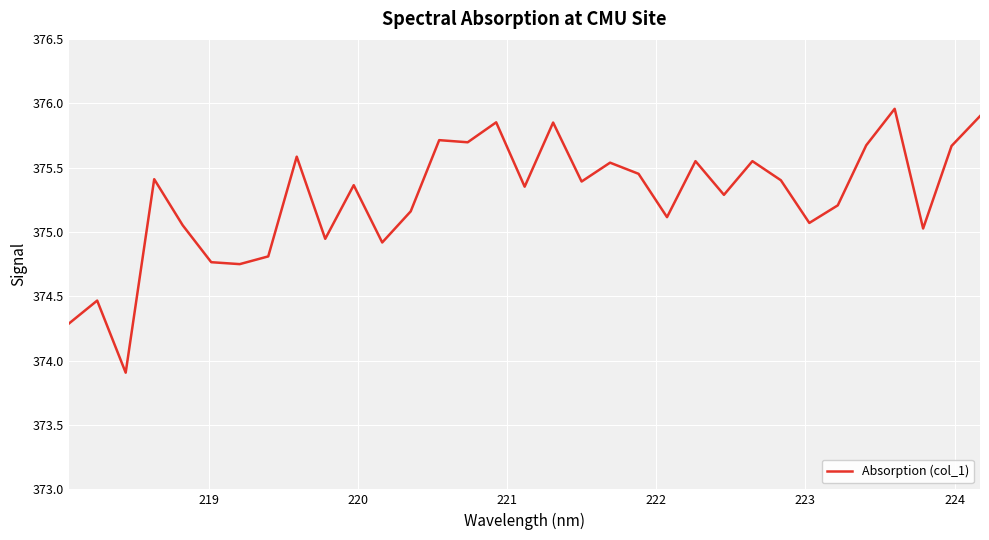

How many lines are shown in the chart?

1